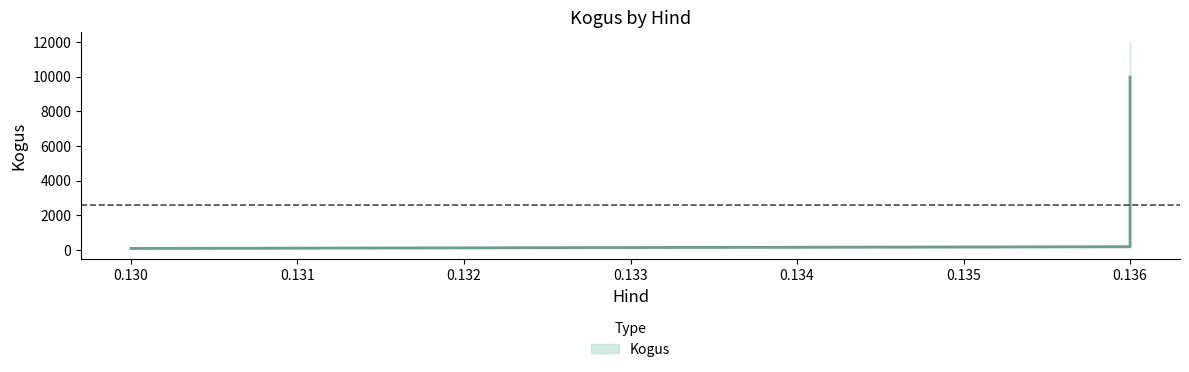

What is the sum of all values?

12963